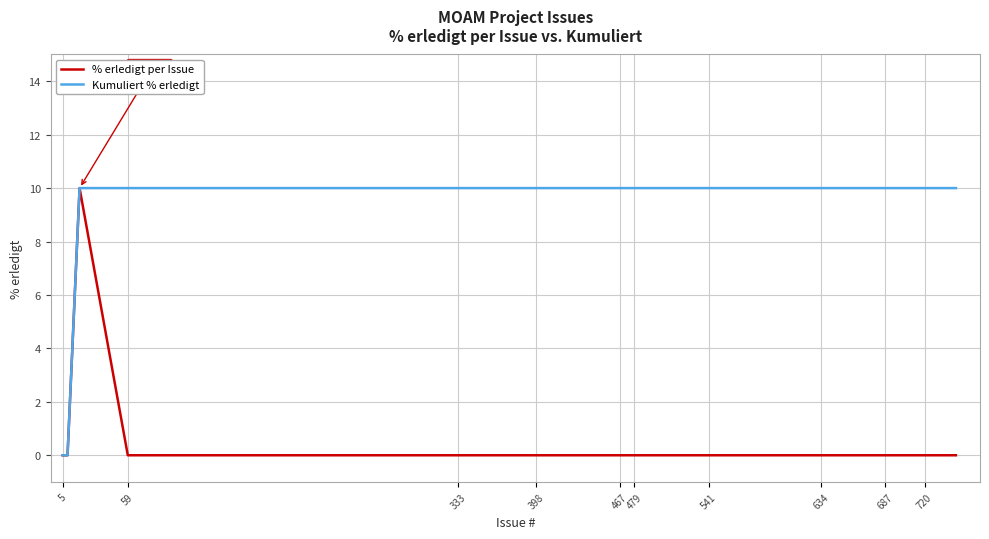

Which series has the largest total across all categories?

Kumuliert % erledigt